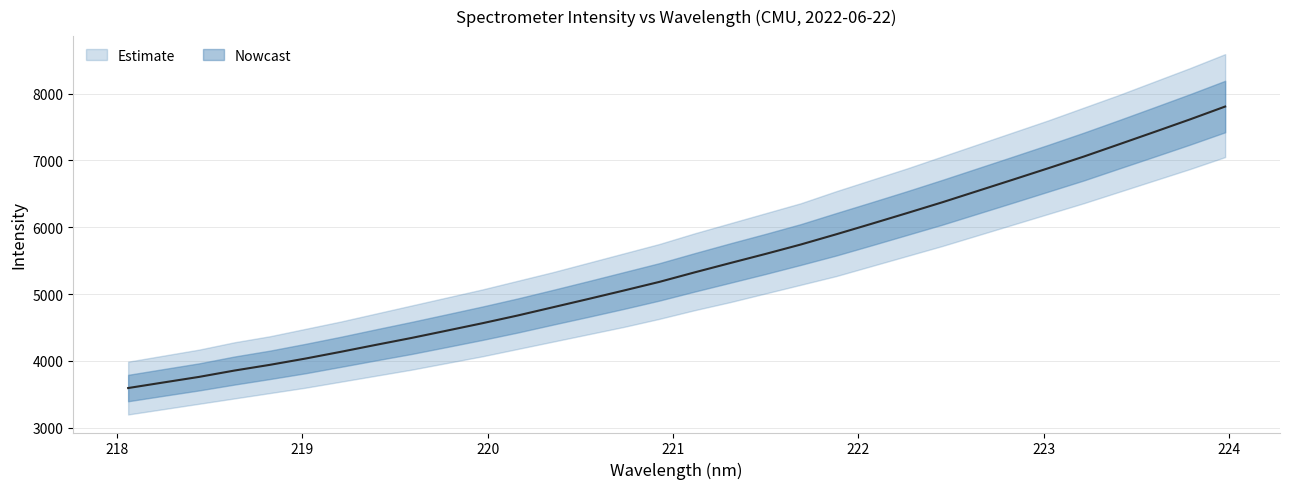

What value does the data have at 222.0721?

6052.5